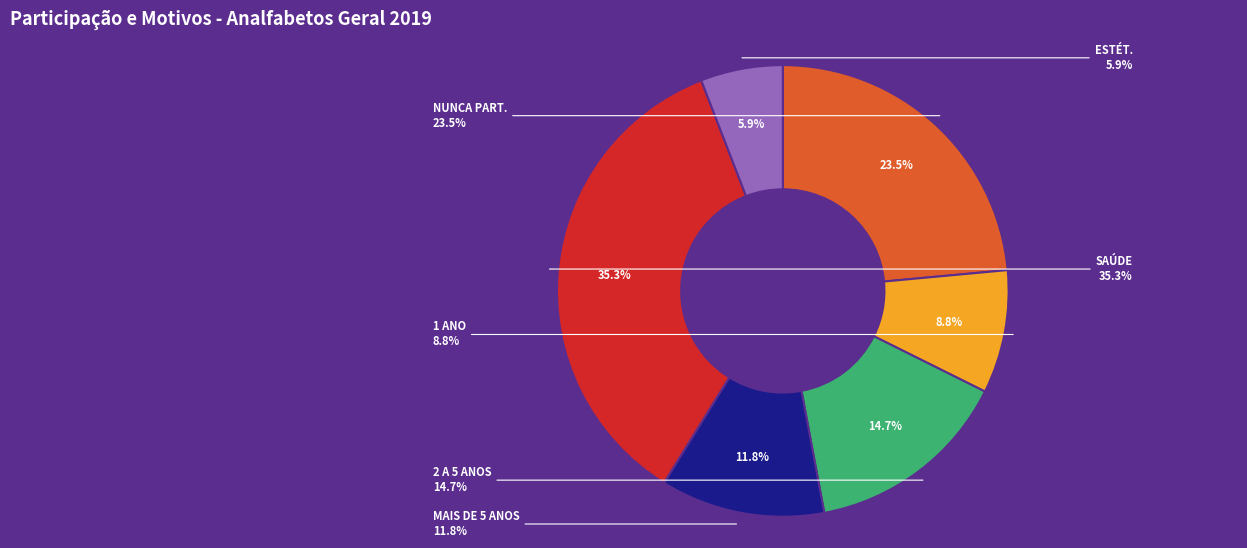

To the nearest percent, what is the combined percentage of NUNCA PART. and 1 ANO?

32%